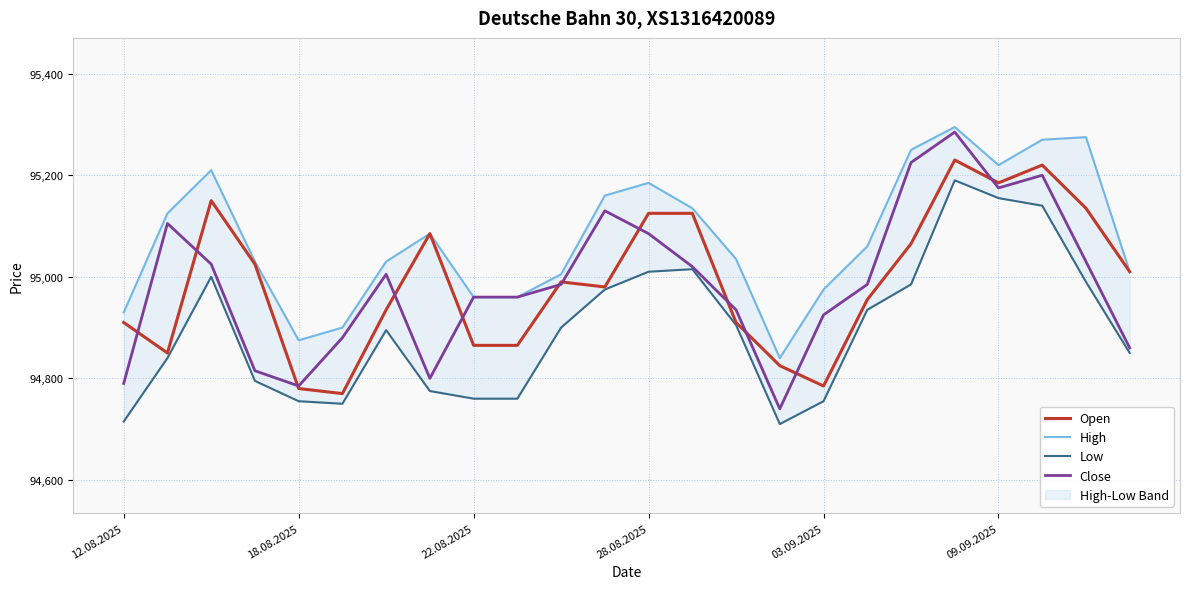

Is it true that Open equals 94785 at 03.09.2025?

True